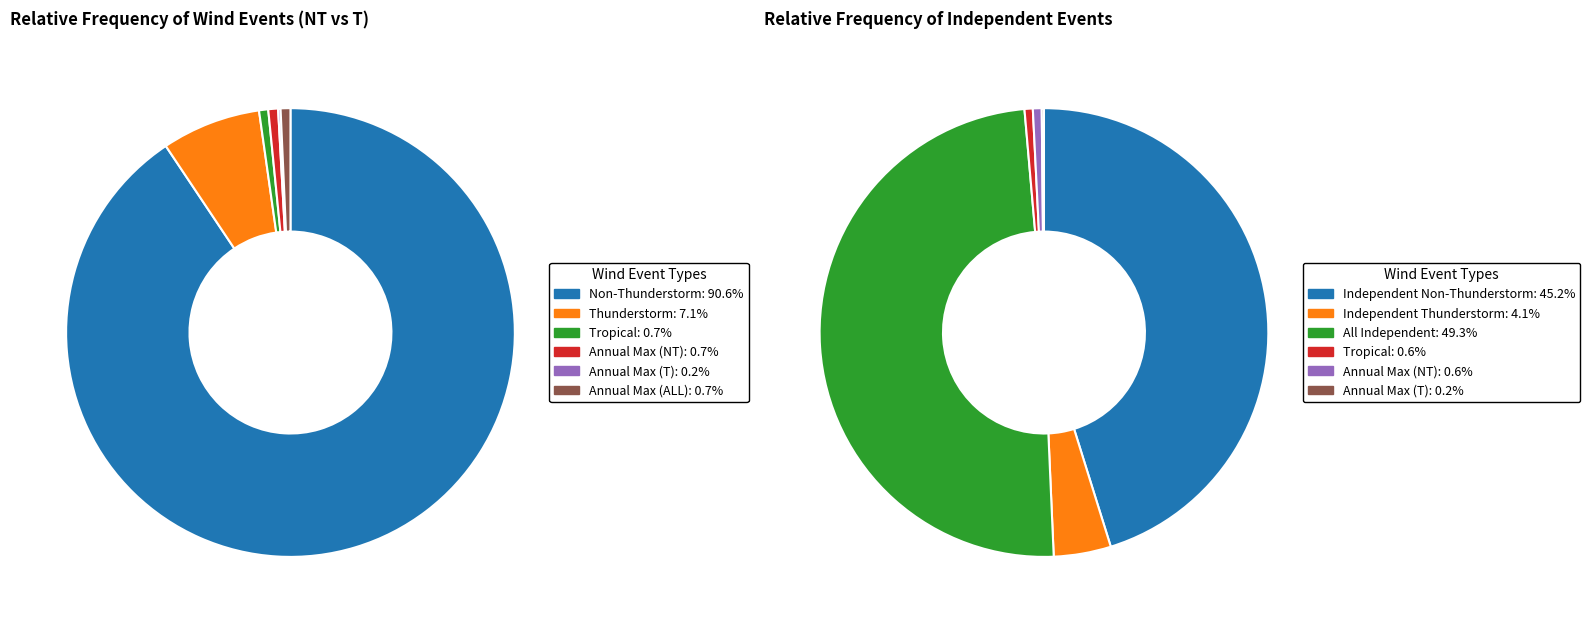

To the nearest percent, what is the combined percentage of Annual Max (ALL) and Annual Max (NT)?

1%